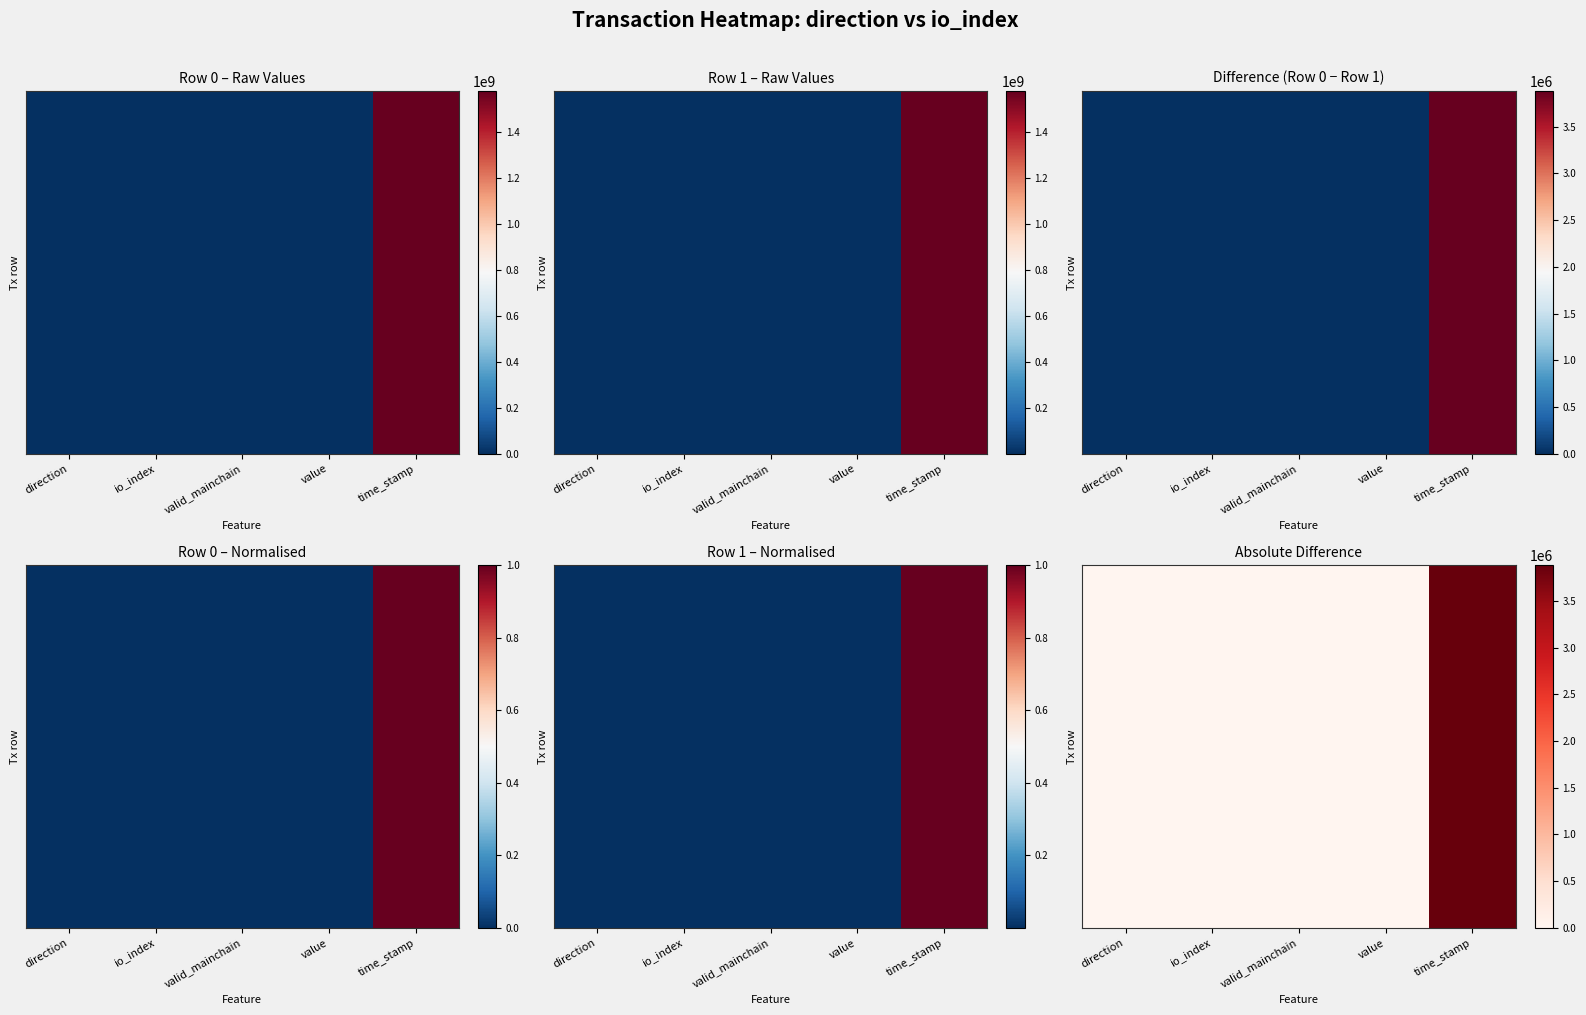

What is the difference between the maximum and second lowest values?

3882553